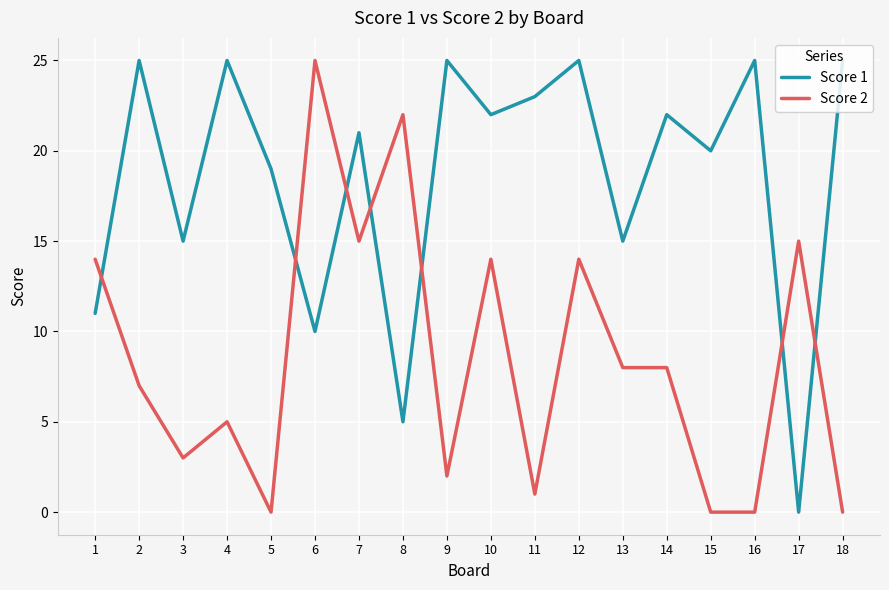

What are all the series names shown in the legend?

Score 1, Score 2